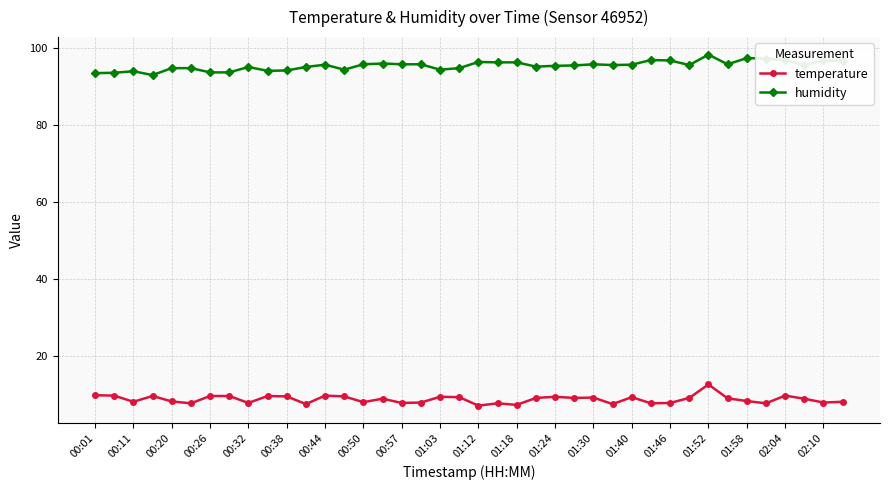

What is the average value of the temperature series?

8.8